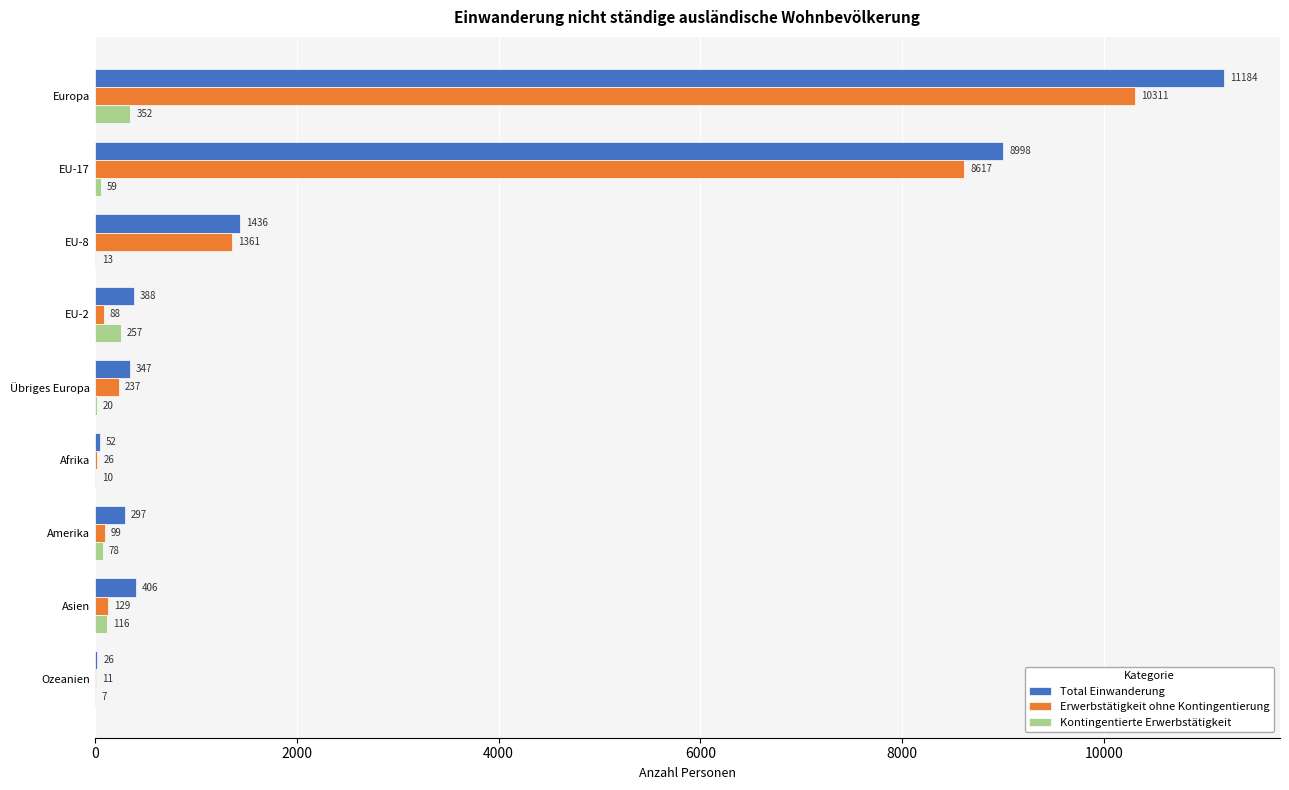

Between EU-17 and Amerika, which series saw the biggest shift?

Total Einwanderung